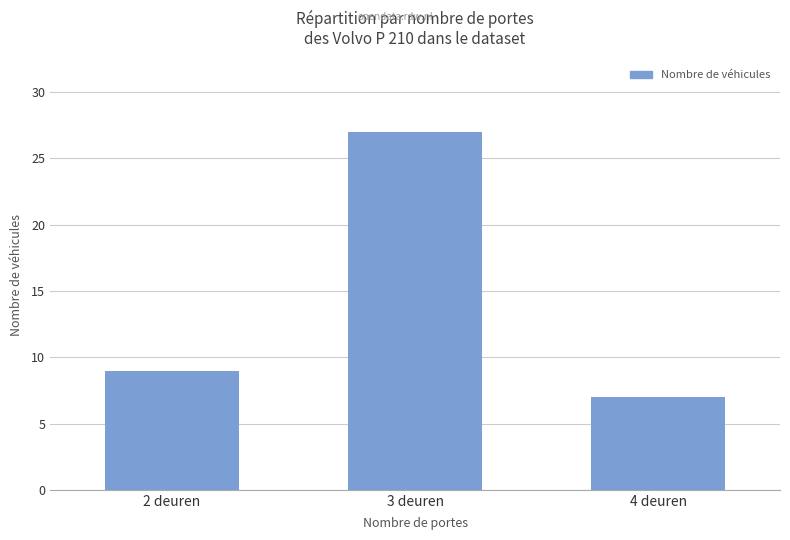

Which has a higher value, 4 deuren or 3 deuren?

3 deuren